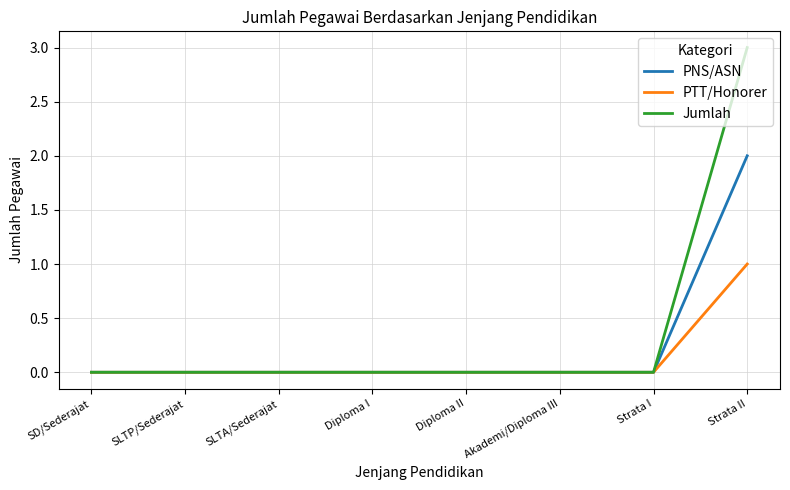

How many PTT/Honorer values are between 0 and 1?

8